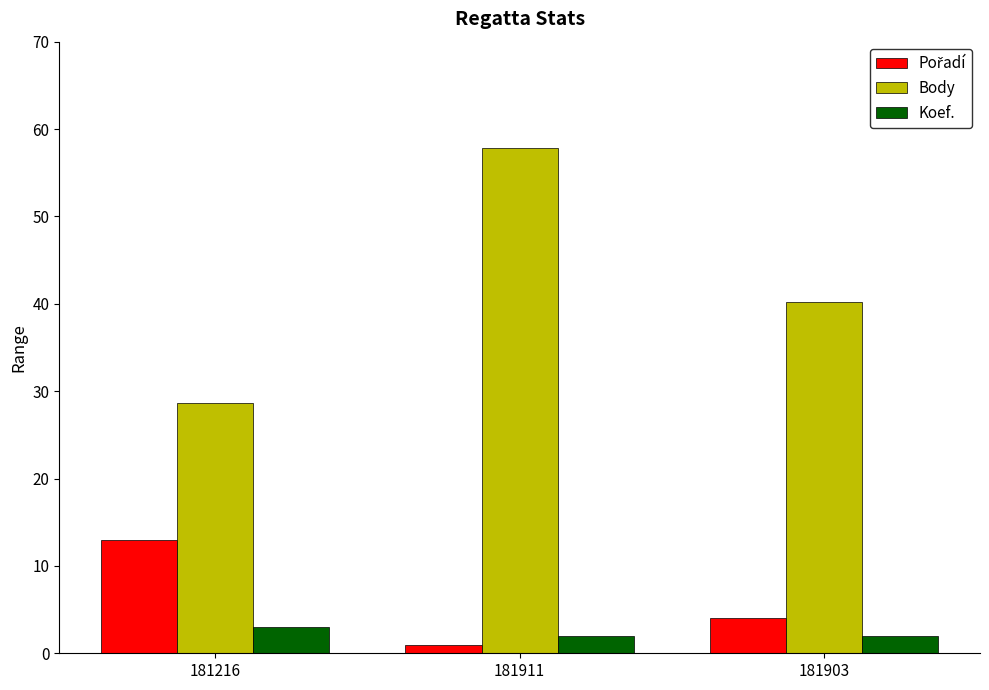

Are the bars grouped side by side (vs. stacked)?

Yes